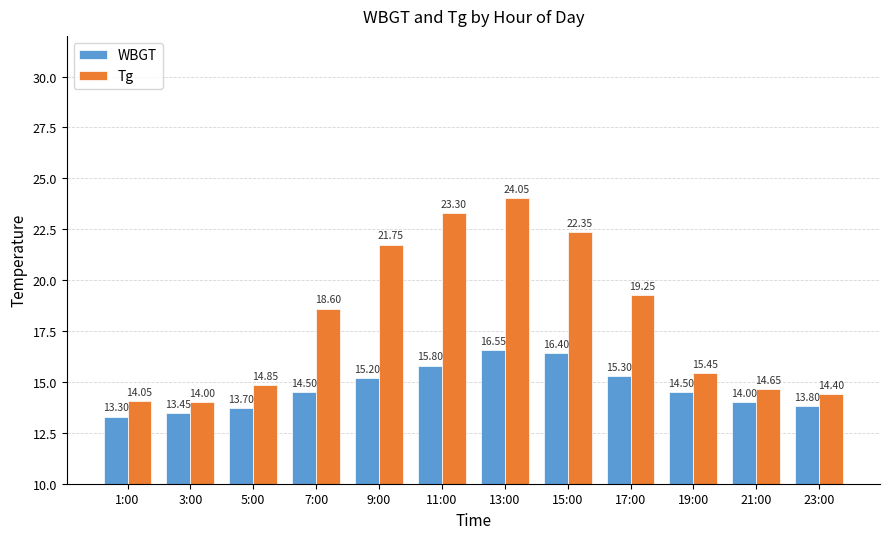

The Tg series shows 14.1 at 1:00. True or false?

True